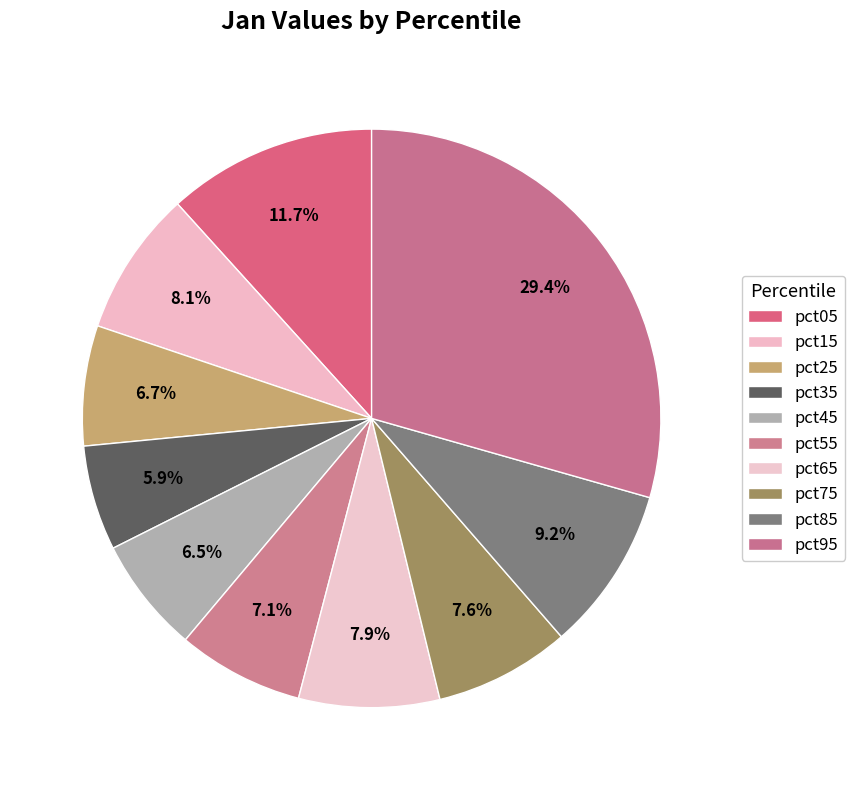

Is there any slice that represents more than half of the pie?

No